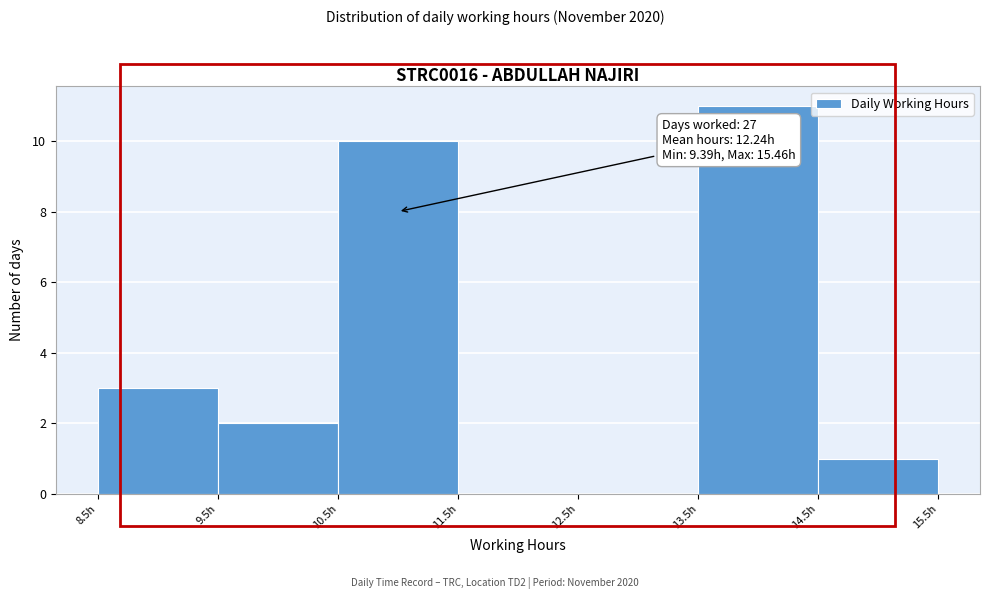

Over which range of the x-axis is the bar tallest?

13.5 to 14.5